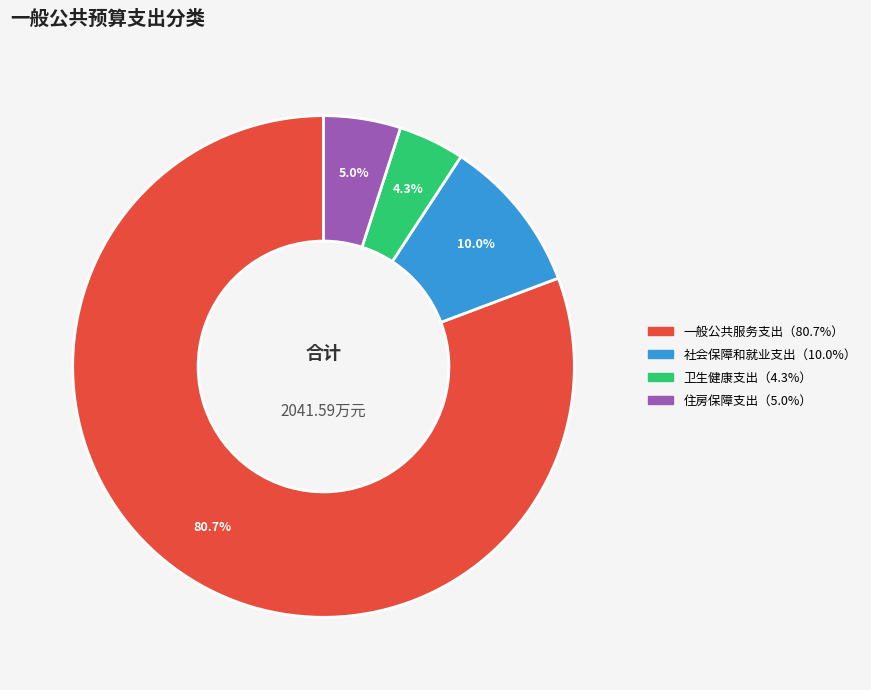

Is there any slice that represents more than half of the pie?

Yes